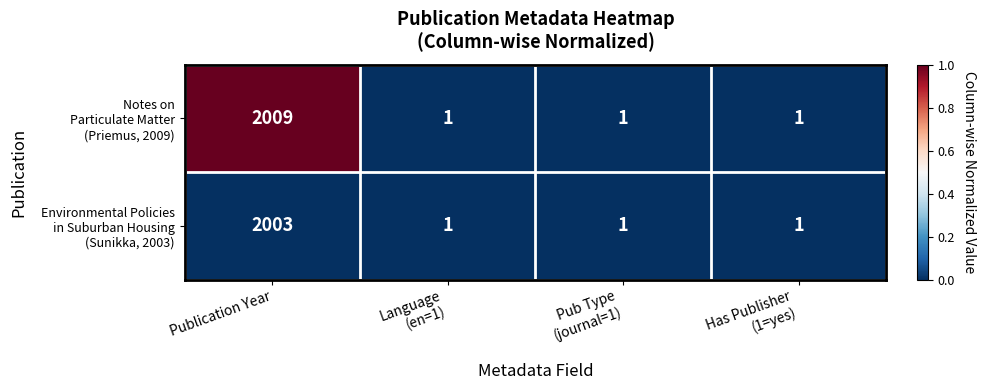

What is the greatest value displayed?

2009